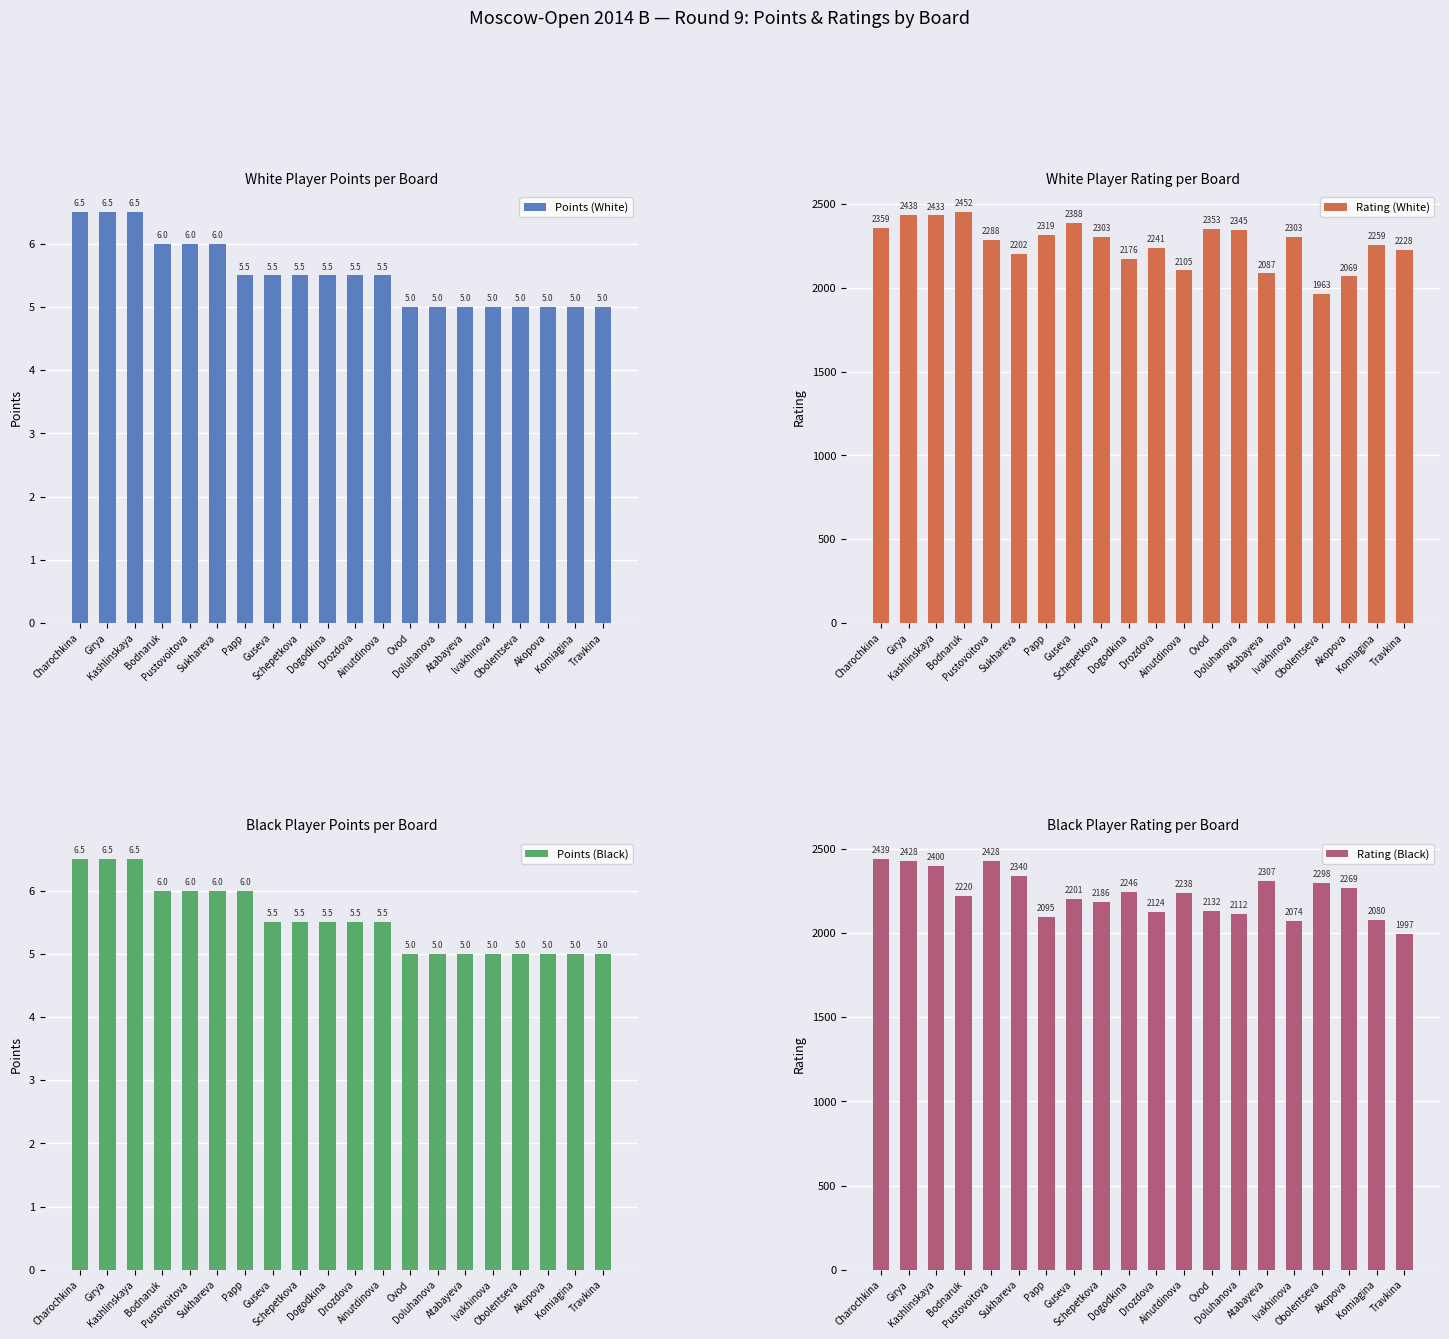

Read the Rating (Black) value at Doluhanova.

2112